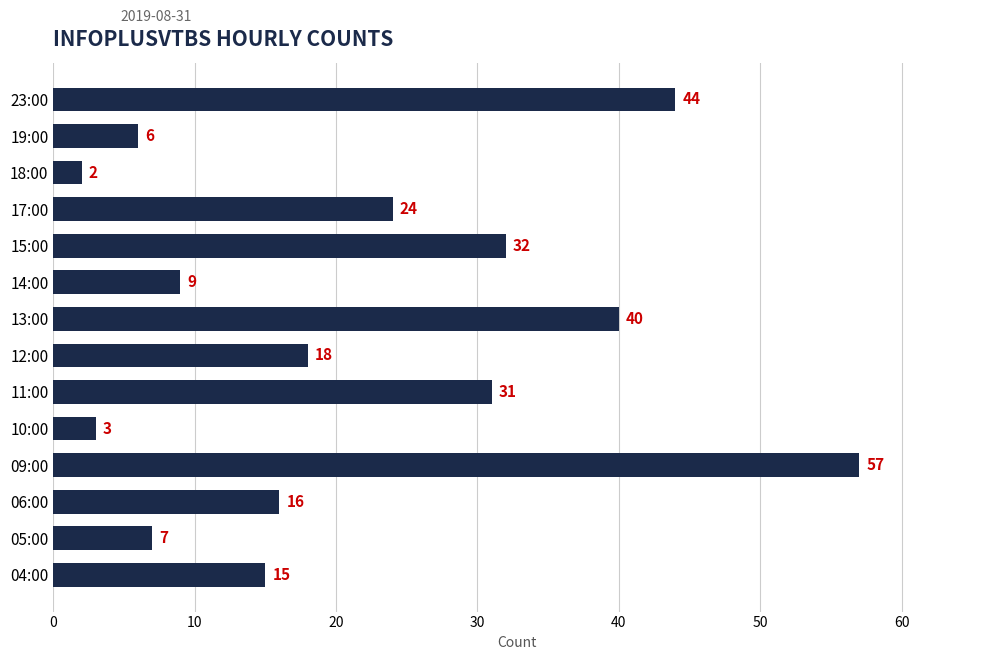

What is the maximum value shown in the chart?

57